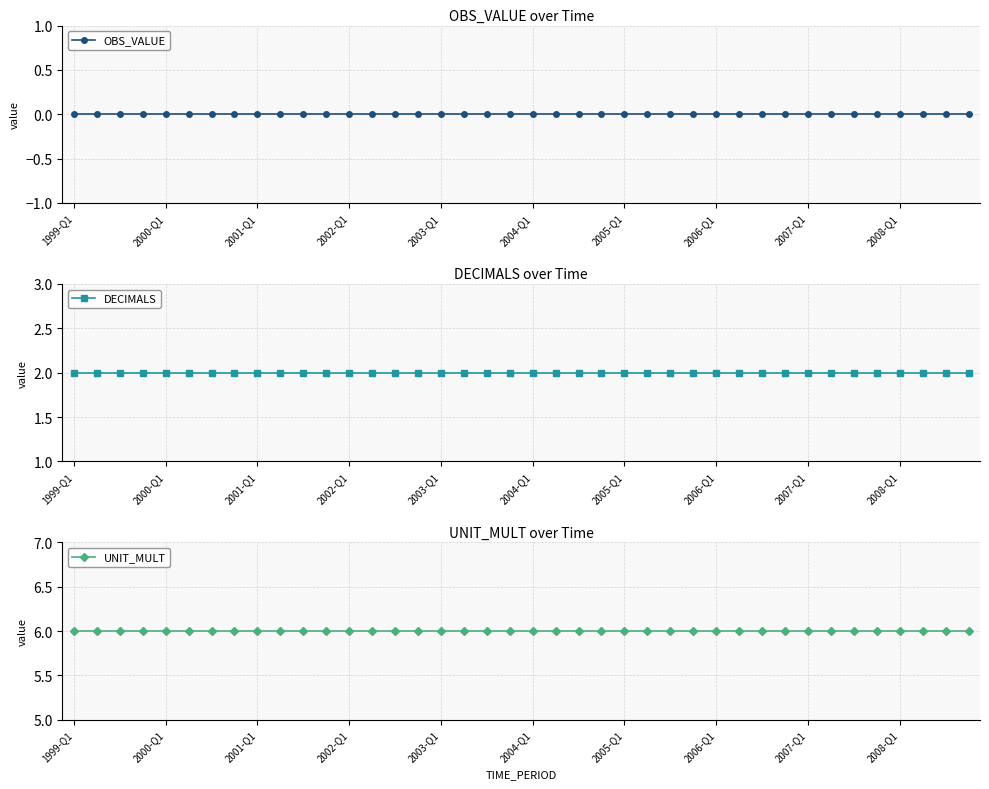

True or false: OBS_VALUE and UNIT_MULT cross at least once.

False